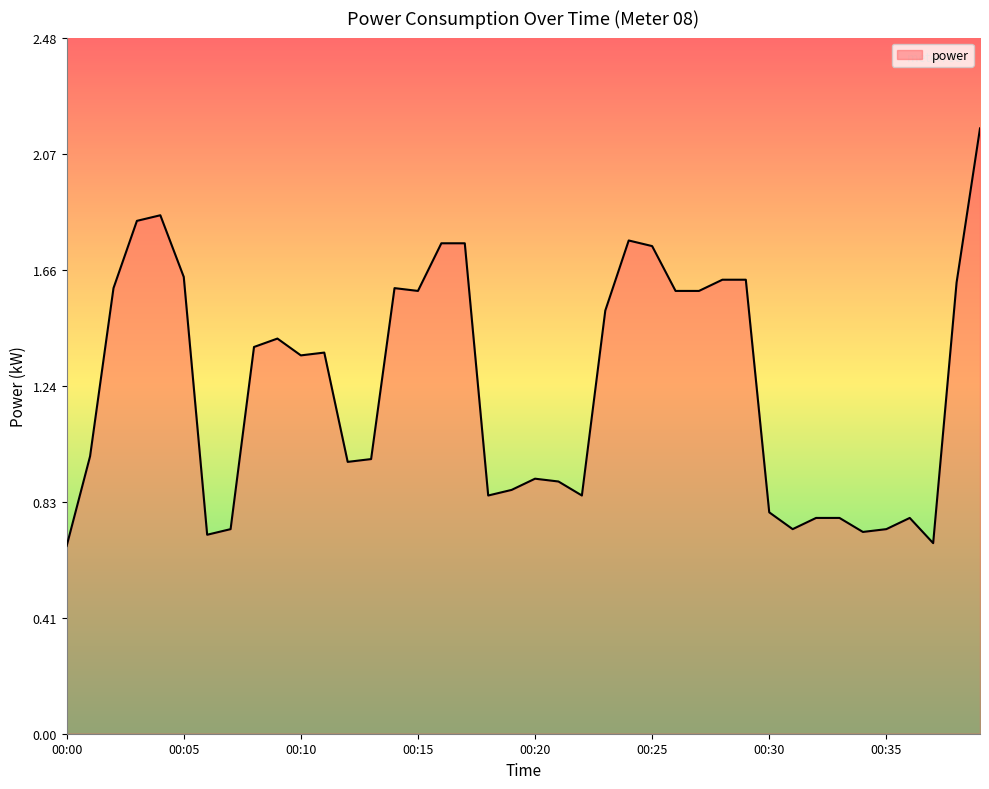

What is the difference between the maximum and minimum values?

1.5